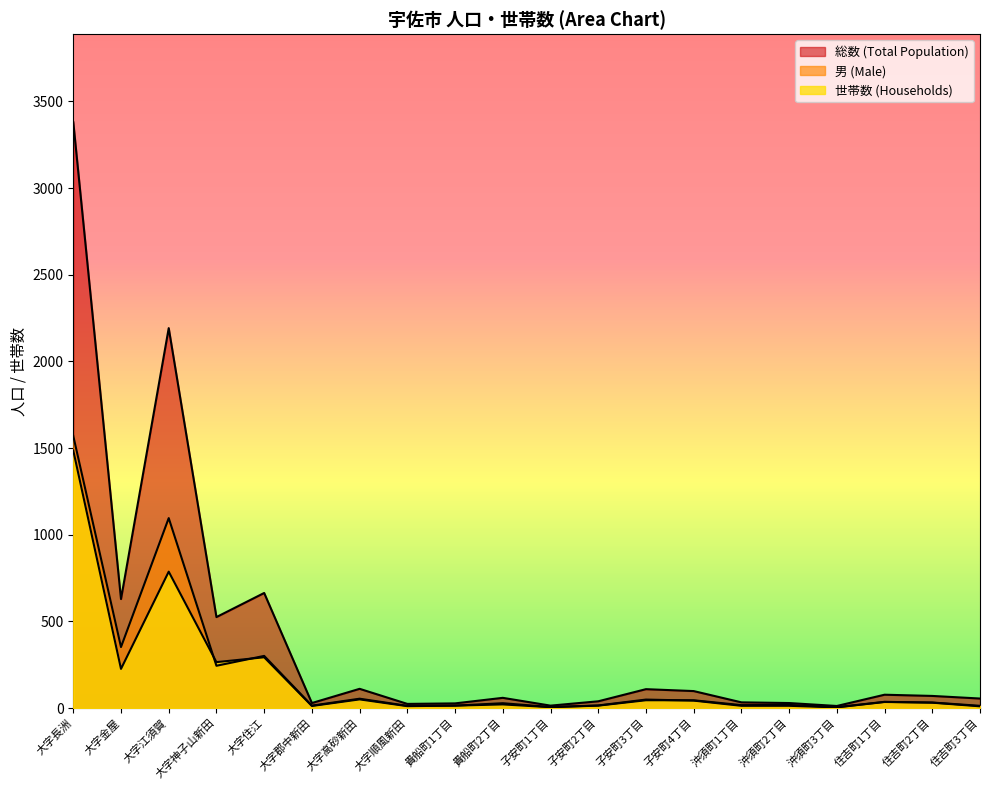

Which series changed the most between 大字金屋 and 子安町4丁目?

総数 (Total Population)